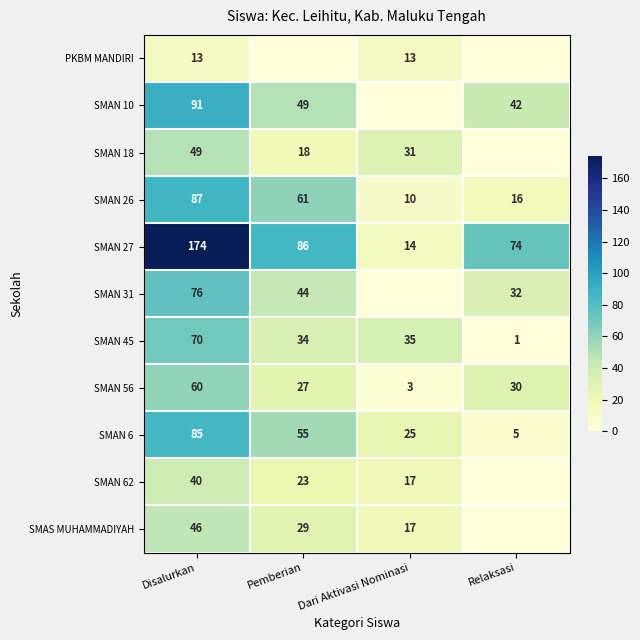

Rank the categories by SMAN 45 value from highest to lowest.

Disalurkan, Dari Aktivasi Nominasi, Pemberian, Relaksasi